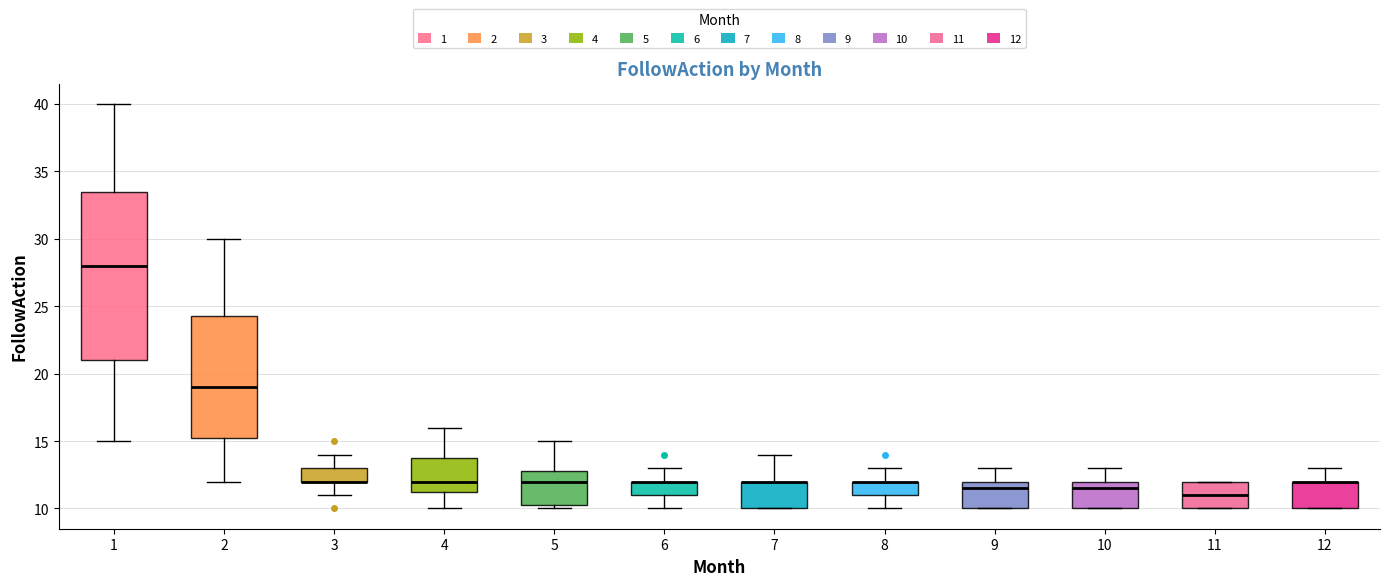

Comparing the boxes themselves (not the whiskers), which one is the tallest?

1